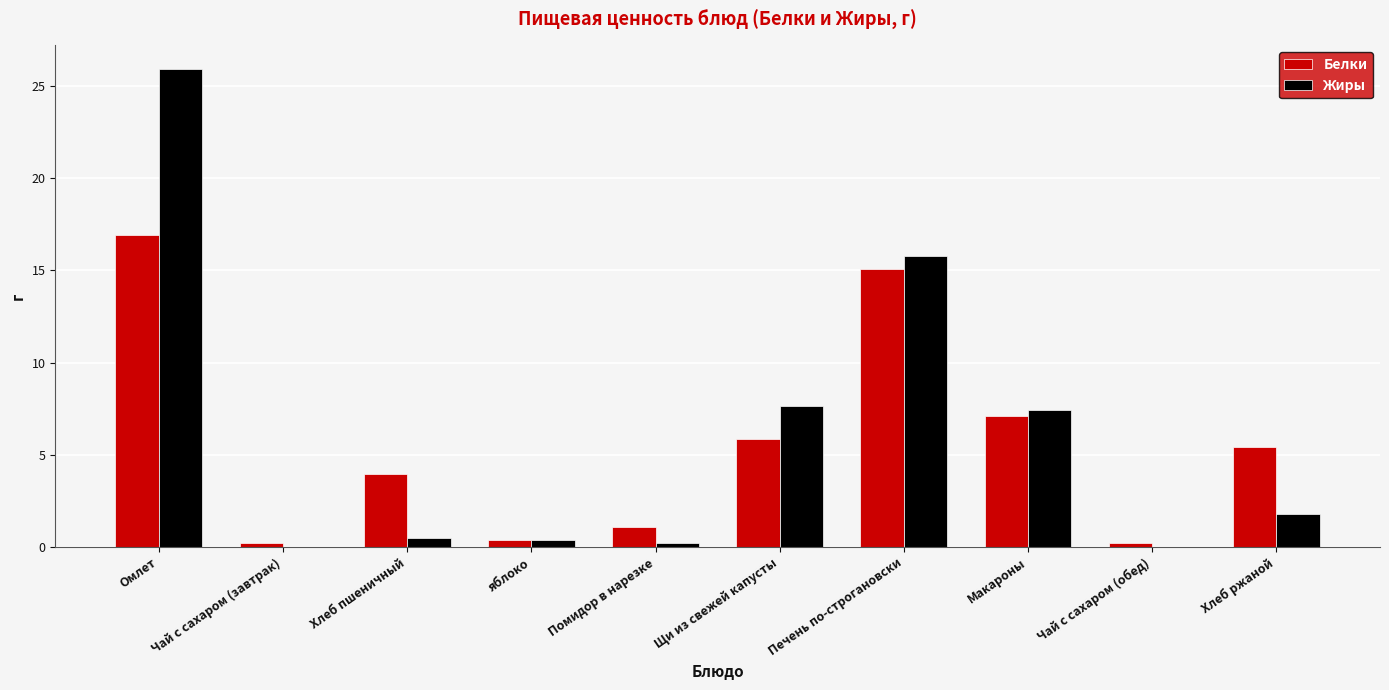

True or false: Белки has a value of 5.4 at Хлеб ржаной.

True